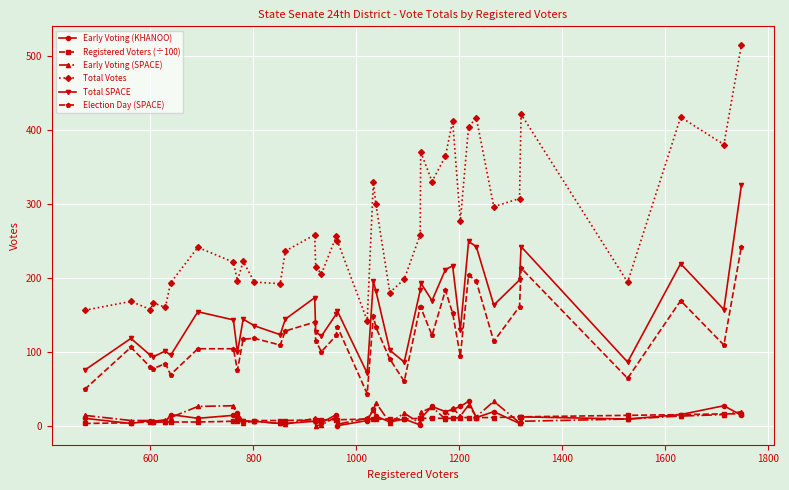

What is the difference between the maximum and second lowest values in the Election Day (SPACE) series?

193